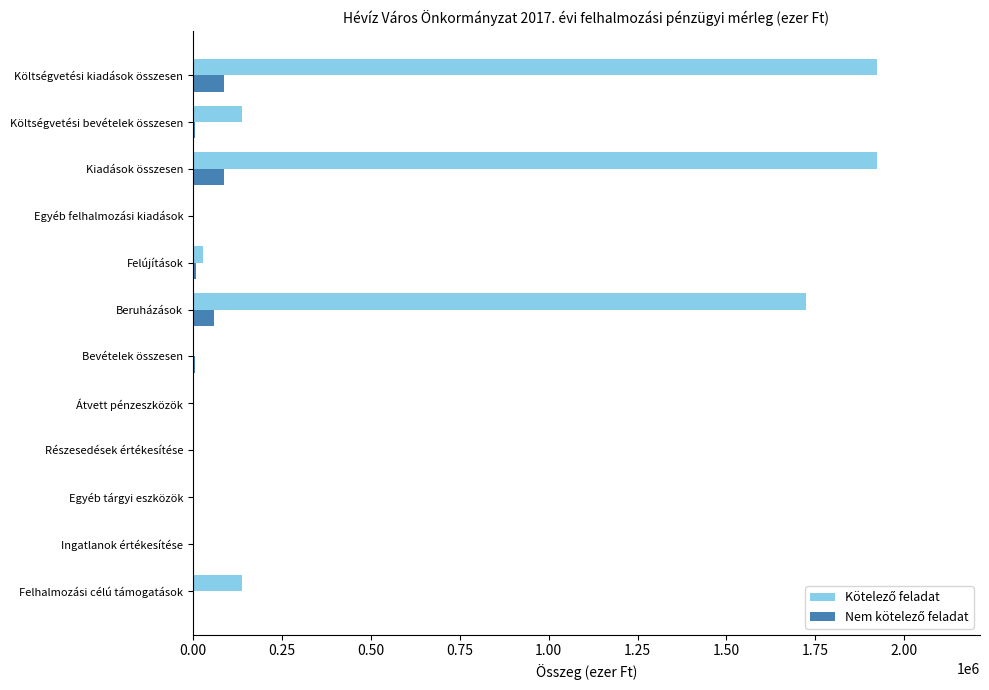

What is the total value across all series at Felhalmozási célú támogatások?

138221